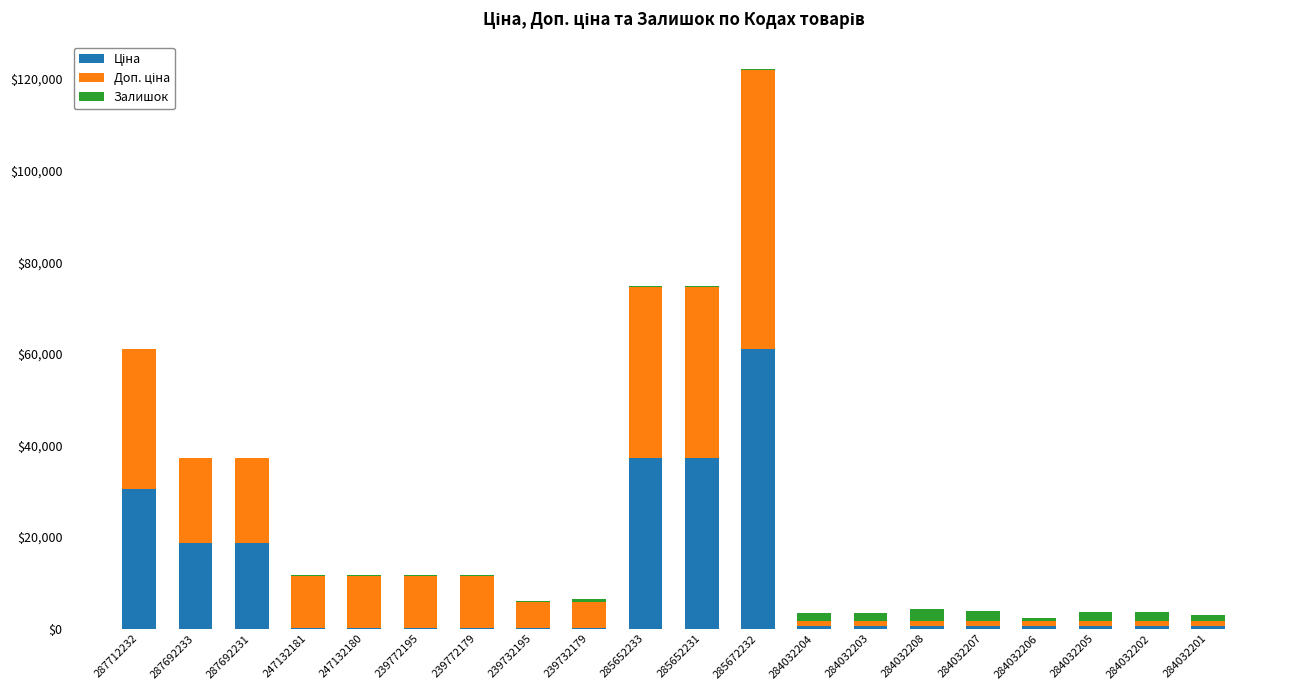

At which category is the sum across all series the highest?

285672232